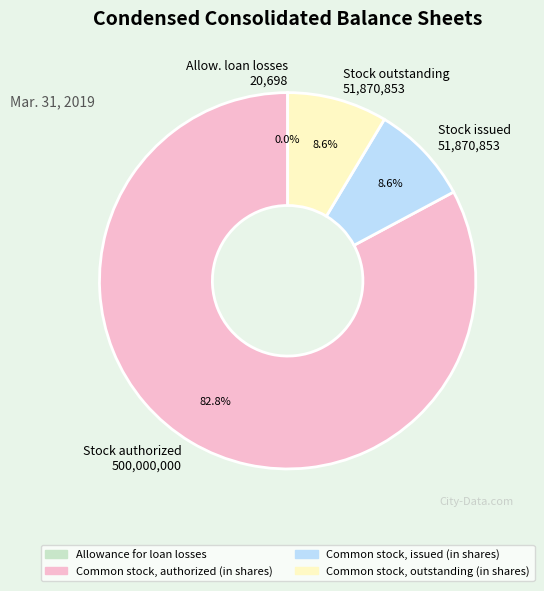

Which category accounts for the majority?

Common stock, authorized (in shares)